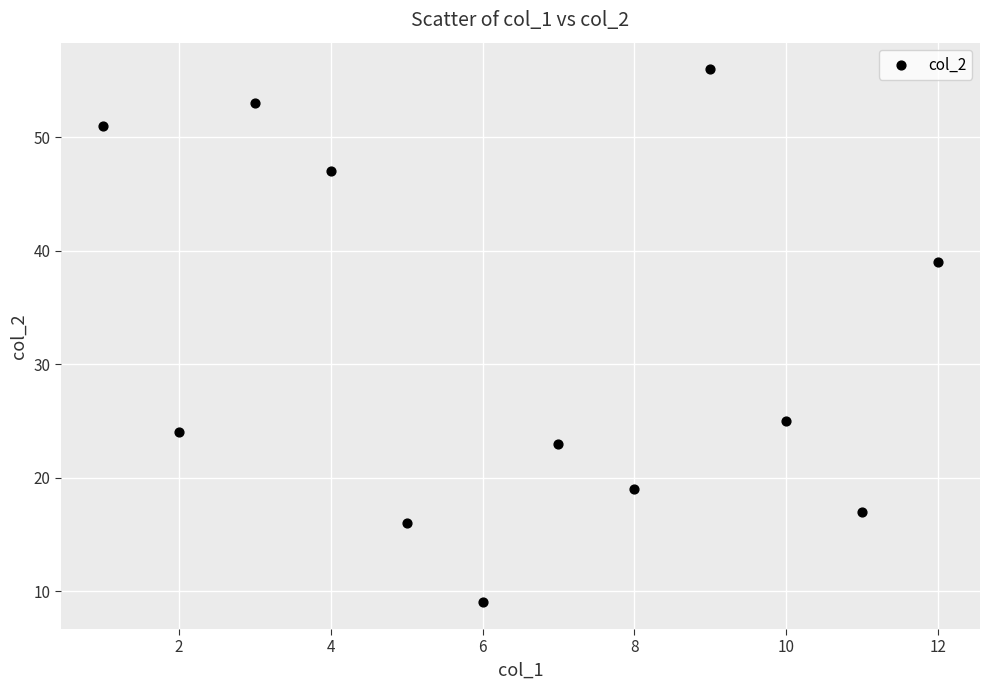

What is the average X value?

6